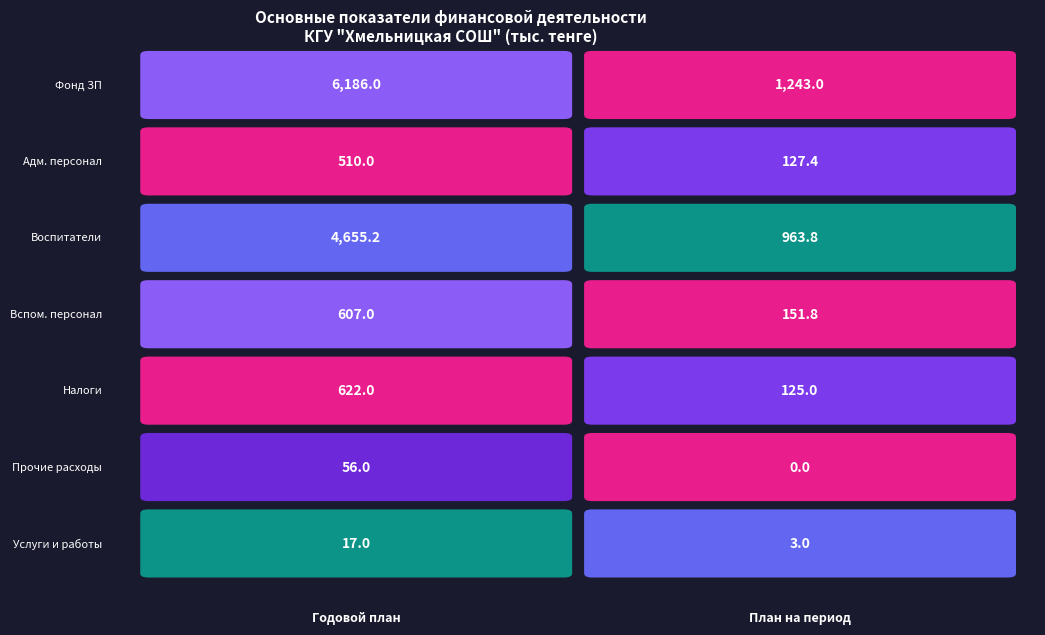

Reading right to left, list all the values displayed in this chart.

Фонд заработной платы: План на период=1243.0	Годовой план=6186.0
Административный персонал: План на период=127.4	Годовой план=510.0
Основной персонал (воспитатели): План на период=963.8	Годовой план=4655.2
Вспомогательный персонал: План на период=151.8	Годовой план=607.0
Налоги и платежи: План на период=125.0	Годовой план=622.0
Прочие расходы: План на период=0.0	Годовой план=56.0
Расходы по услугам: План на период=3.0	Годовой план=17.0